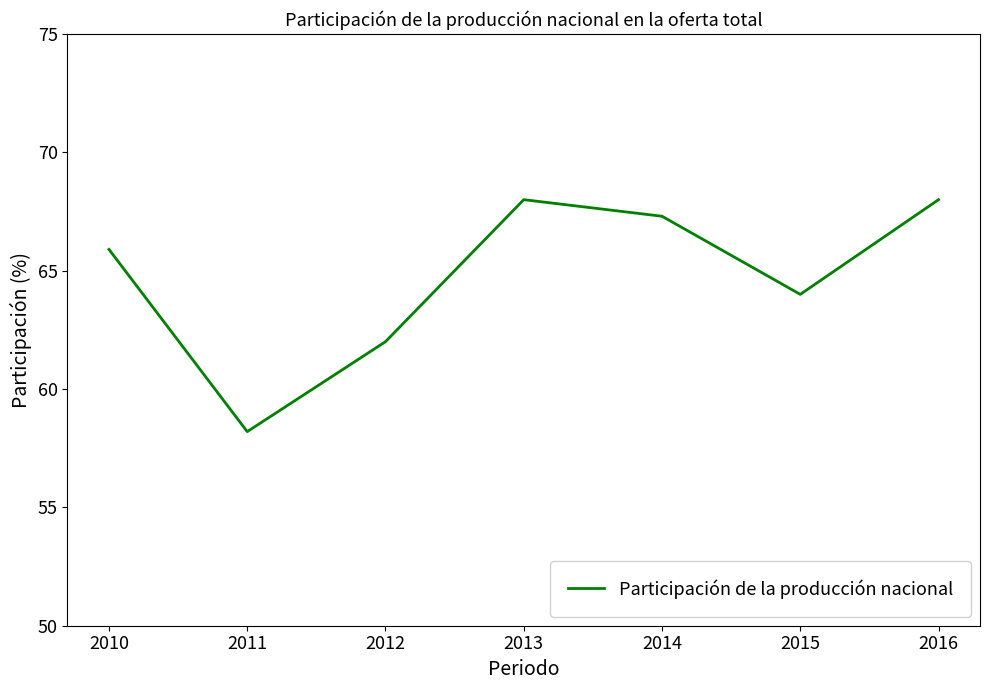

What is the difference between the maximum and minimum values?

9.8